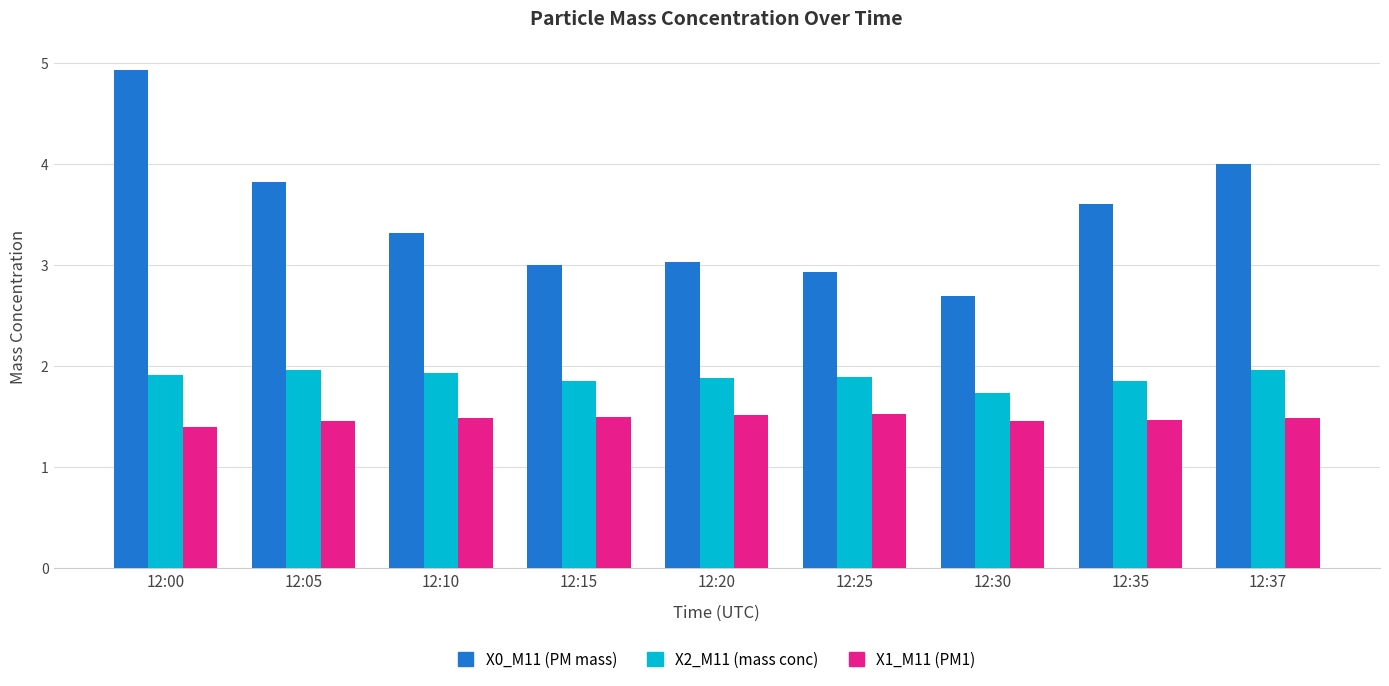

What is the value of the X0_M11 (PM mass) bar at the 7th from the left?

2.7